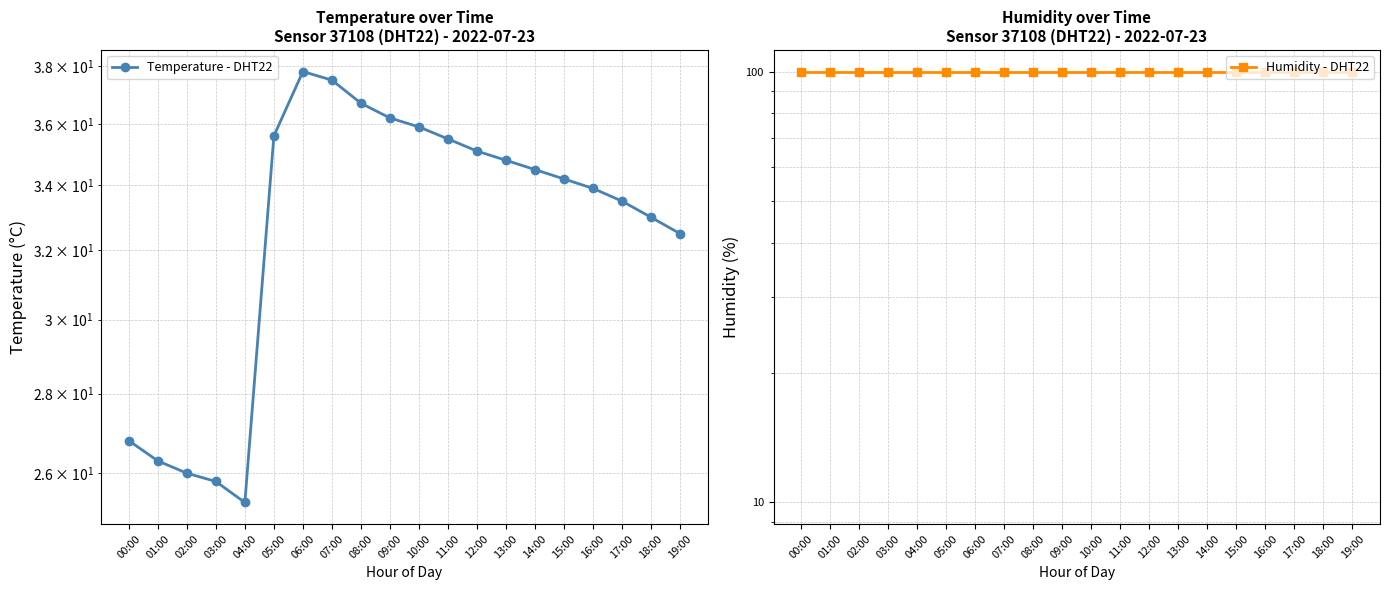

True or false: Humidity - DHT22 and Temperature - DHT22 cross at least once.

False